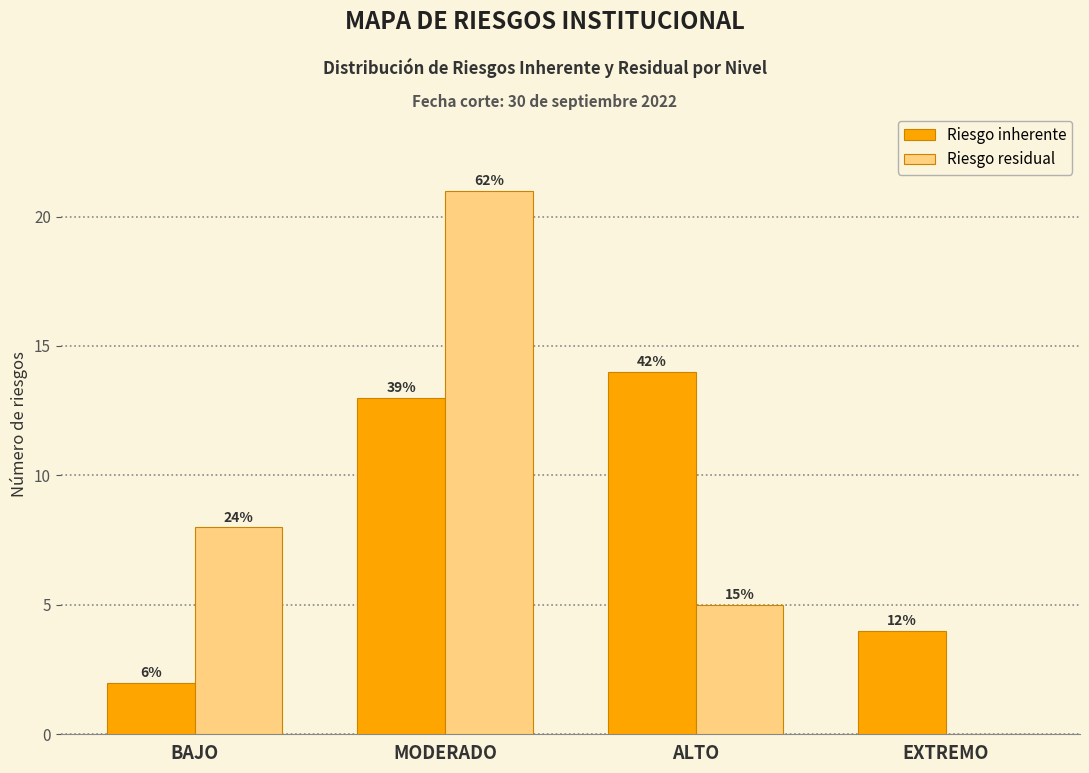

How many groups of bars are there?

4